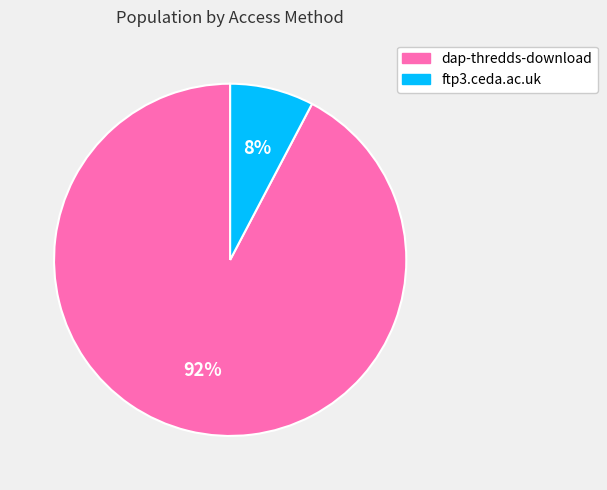

How many slices are in this pie chart?

2